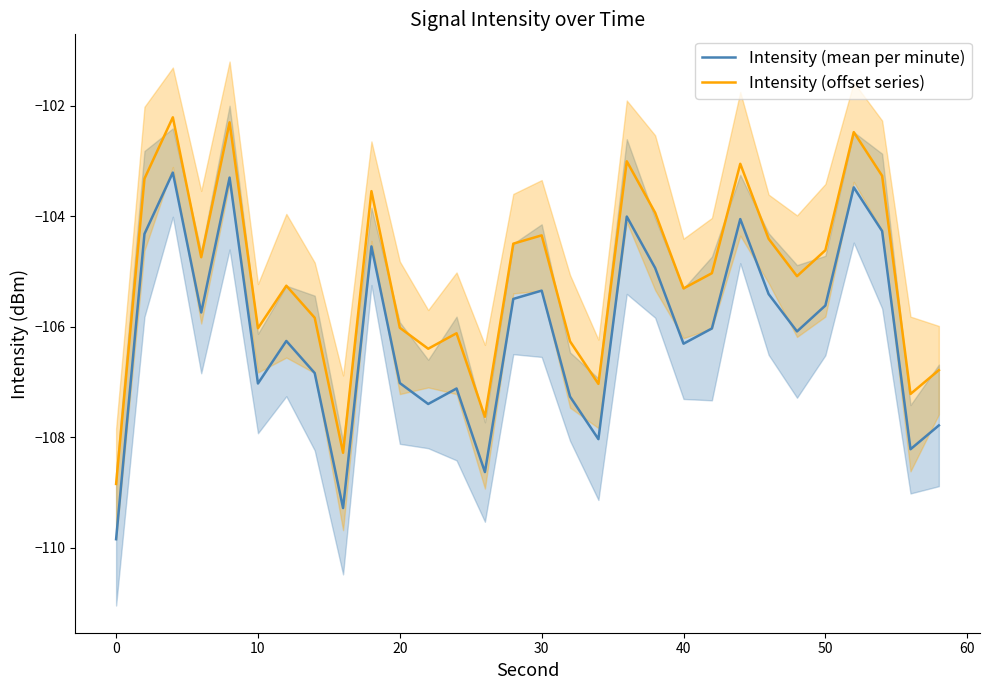

What is the difference between the second highest and second lowest values in the Intensity (mean per minute) series?

6.0